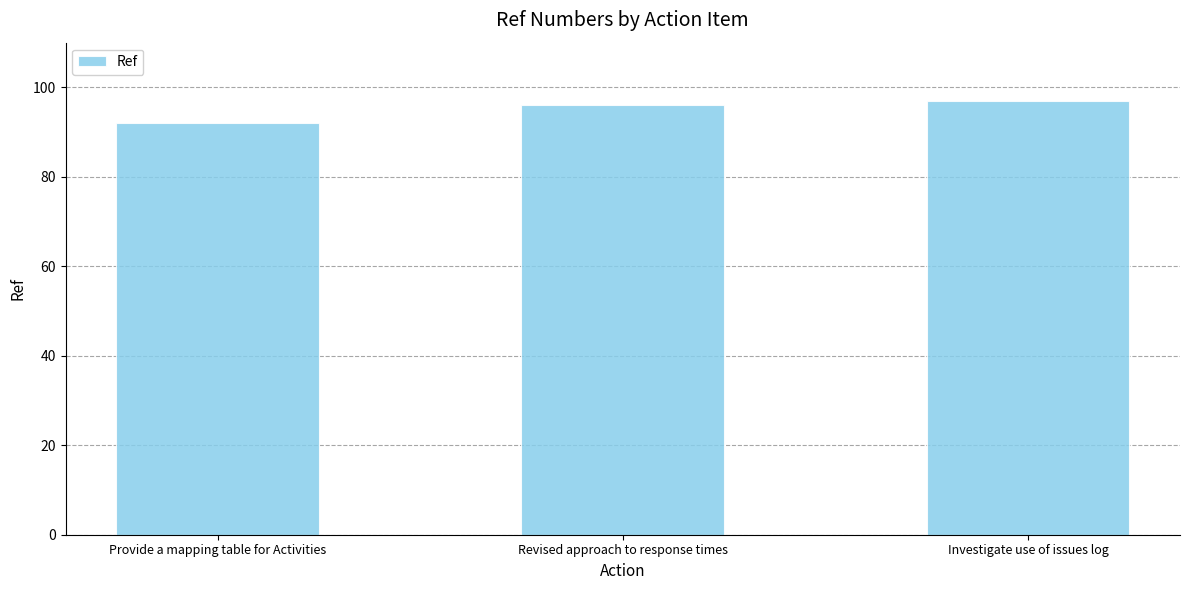

Reading left to right, extract all data points from this chart.

92	96	97